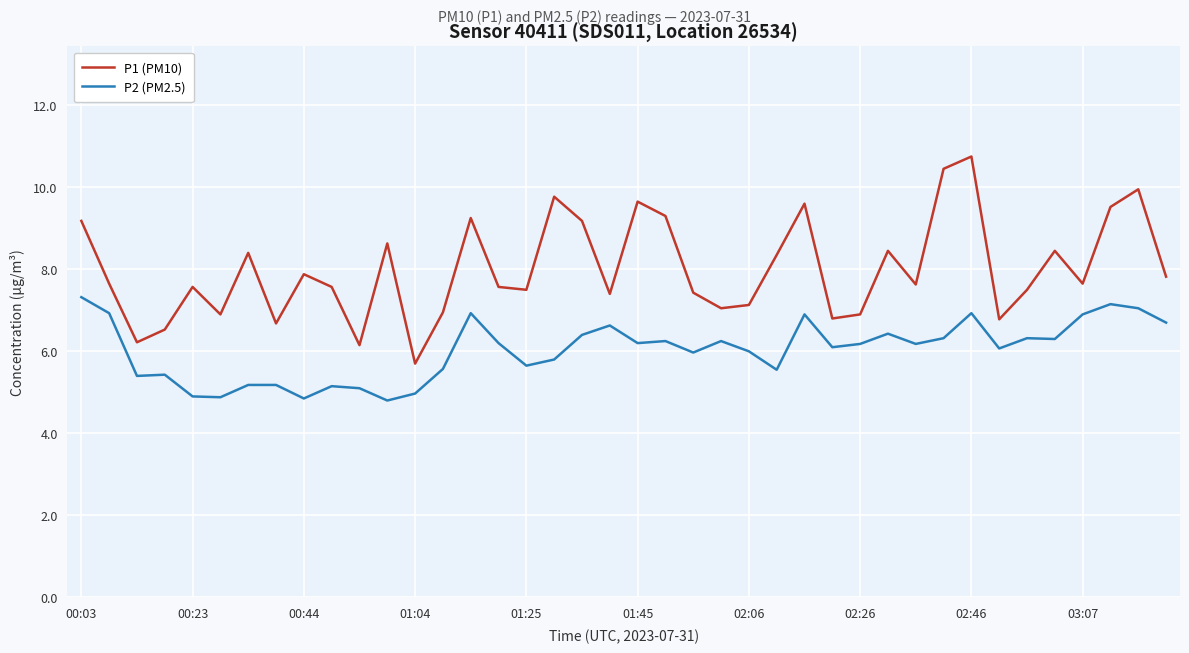

List the series in order of their overall mean, lowest first.

P2 (PM2.5), P1 (PM10)